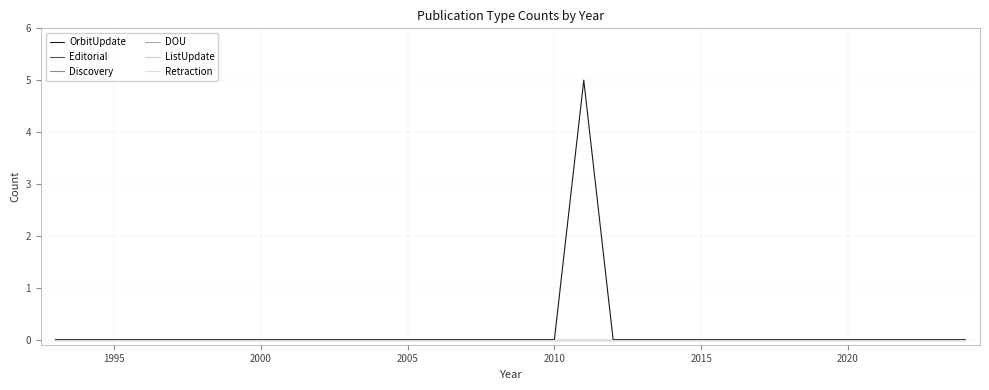

Reading left to right, what are all the values shown in this chart?

OrbitUpdate: 0	0	0	0	0	0	0	0	0	0	0	0	0	0	0	0	0	0	5	0	0	0	0	0	0	0	0	0	0	0	0	0
Editorial: 0	0	0	0	0	0	0	0	0	0	0	0	0	0	0	0	0	0	0	0	0	0	0	0	0	0	0	0	0	0	0	0
Discovery: 0	0	0	0	0	0	0	0	0	0	0	0	0	0	0	0	0	0	0	0	0	0	0	0	0	0	0	0	0	0	0	0
DOU: 0	0	0	0	0	0	0	0	0	0	0	0	0	0	0	0	0	0	0	0	0	0	0	0	0	0	0	0	0	0	0	0
ListUpdate: 0	0	0	0	0	0	0	0	0	0	0	0	0	0	0	0	0	0	0	0	0	0	0	0	0	0	0	0	0	0	0	0
Retraction: 0	0	0	0	0	0	0	0	0	0	0	0	0	0	0	0	0	0	0	0	0	0	0	0	0	0	0	0	0	0	0	0